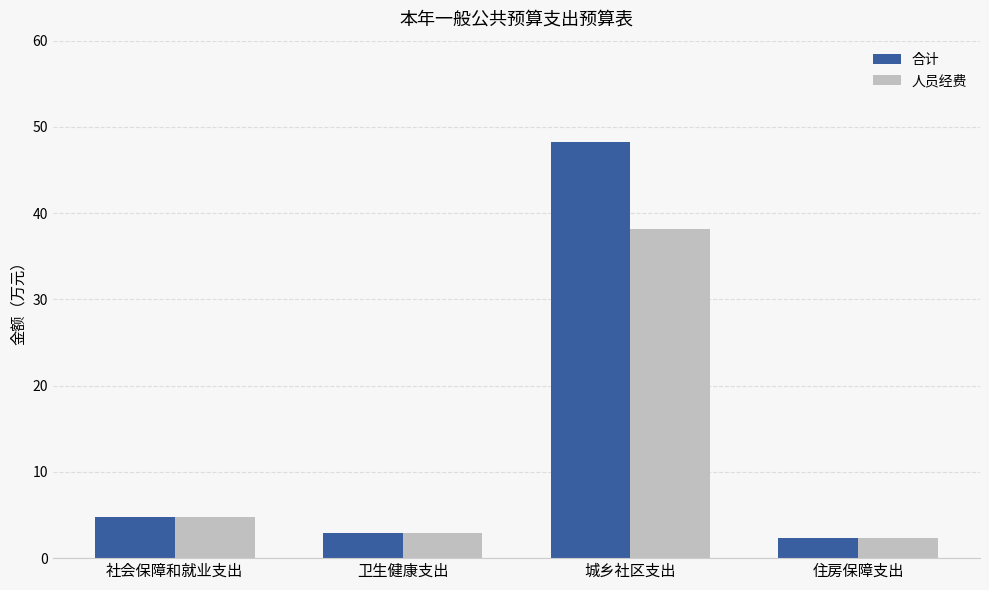

Where does the 合计 series first go above 4?

社会保障和就业支出